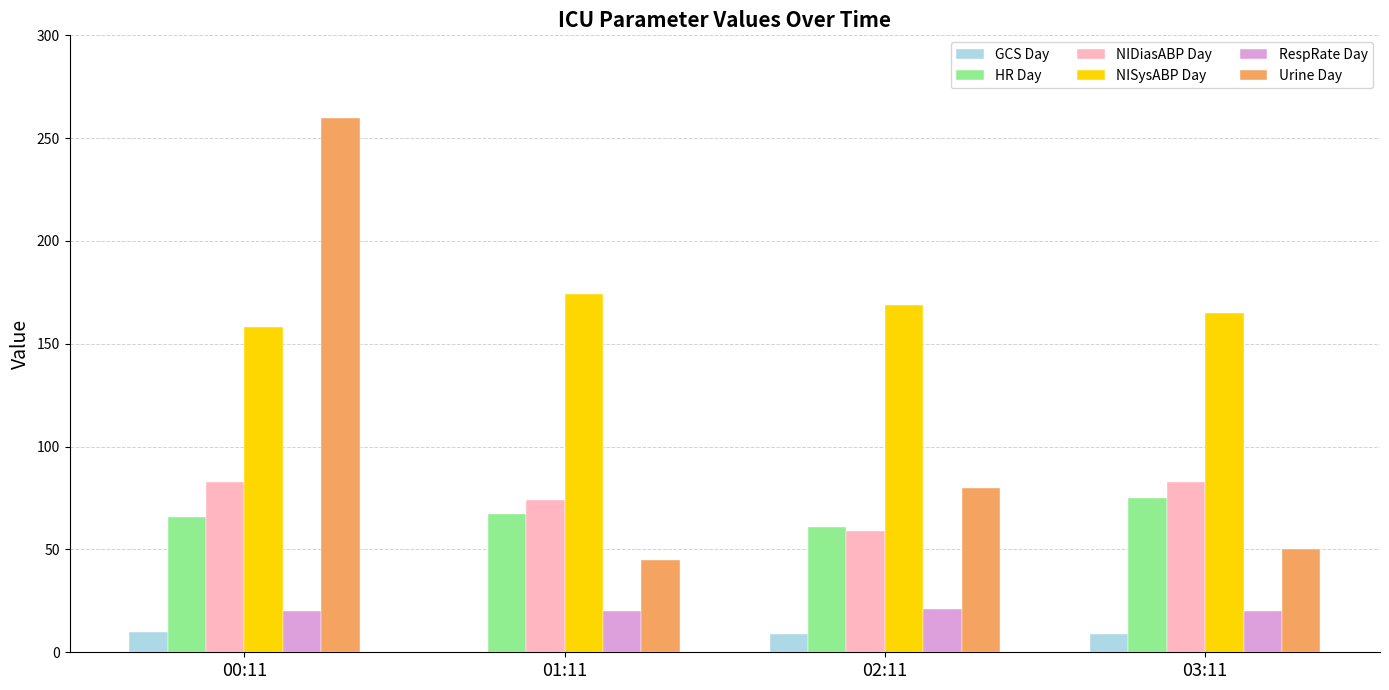

What is the sum of all RespRate Day values?

81